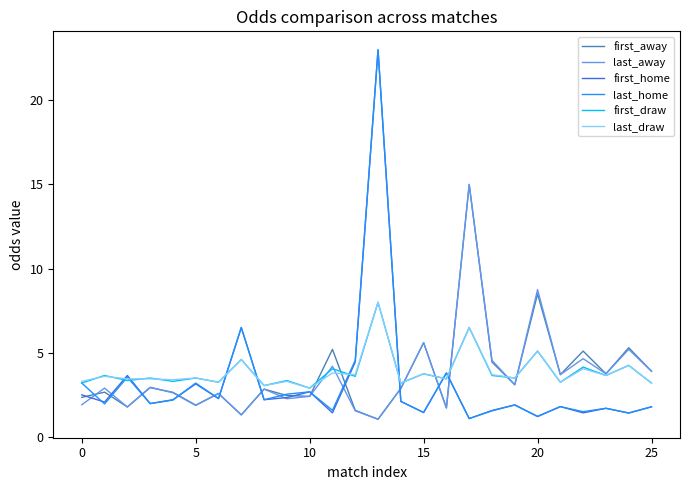

What is the maximum value shown in the chart?

23.0